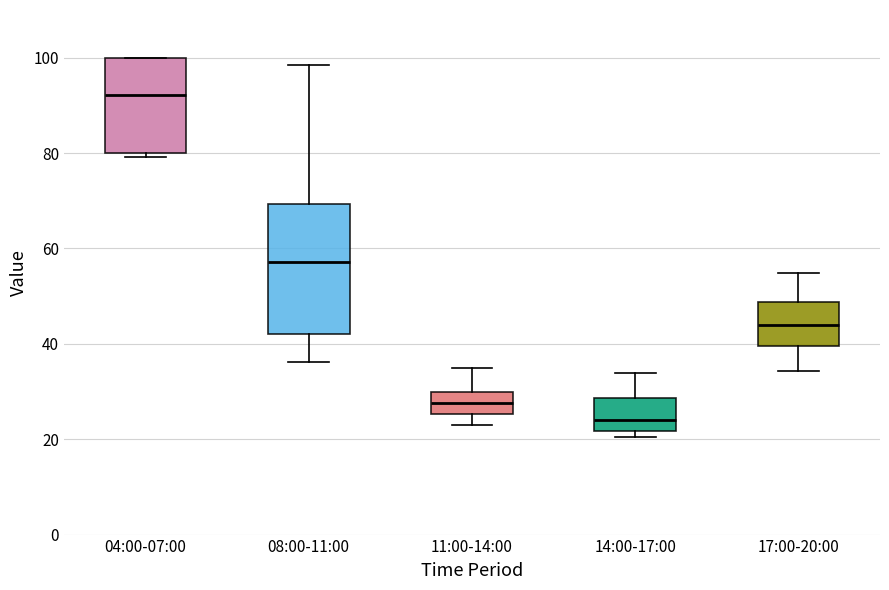

Where is the lower edge of the box for 04:00-07:00 on the y-axis? The values are not printed on the chart, so give them approximately, as read against the axis.

80